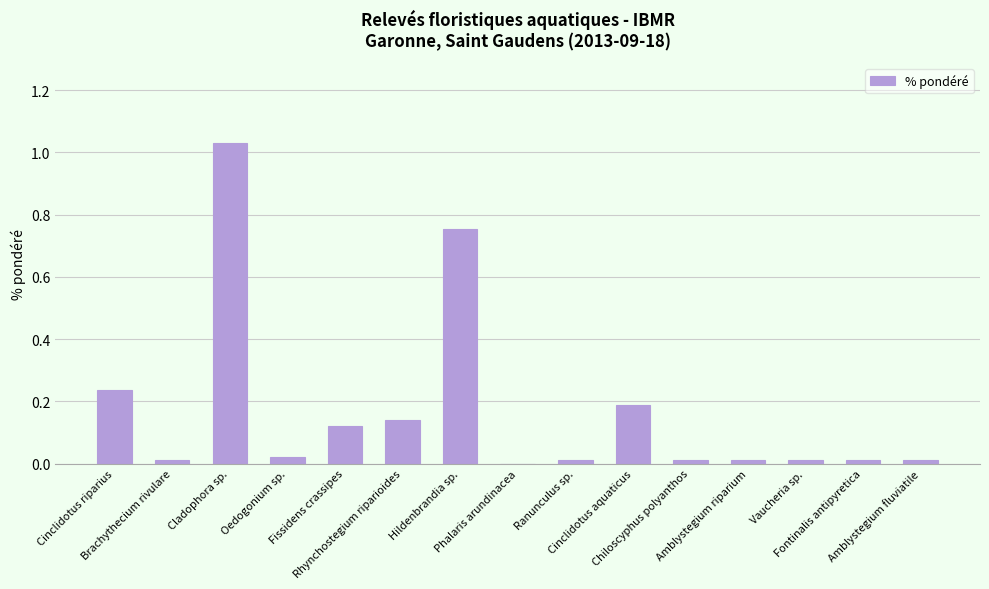

What is the sum of all values?

2.6